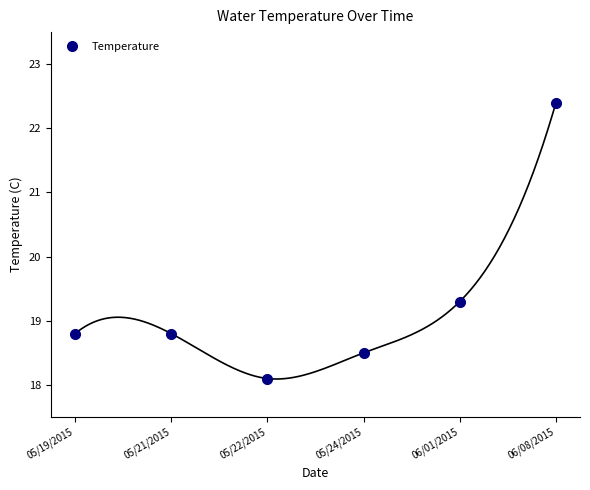

At which category does the data reach its first local valley?

05/22/2015